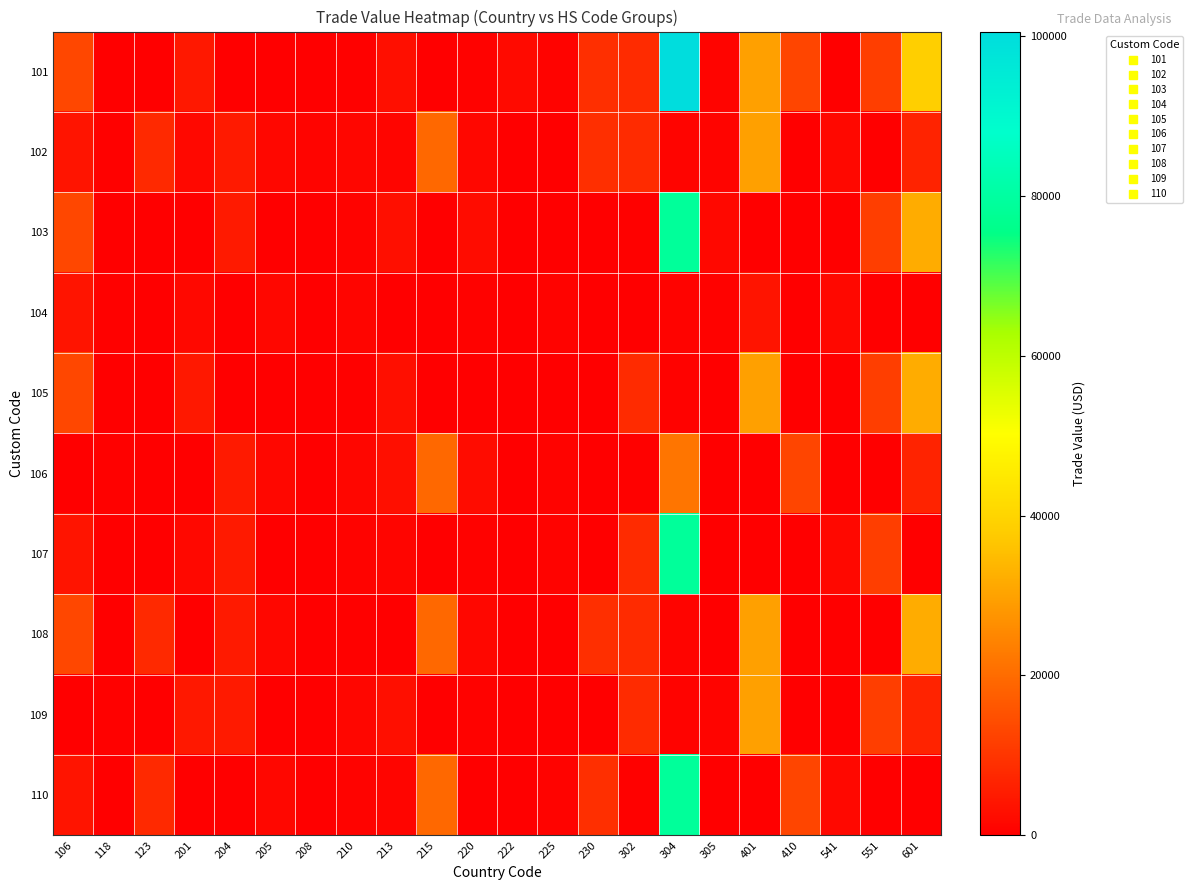

Rank the series by their maximum value, from highest to lowest.

101, 103, 107, 110, 105, 108, 102, 109, 106, 104